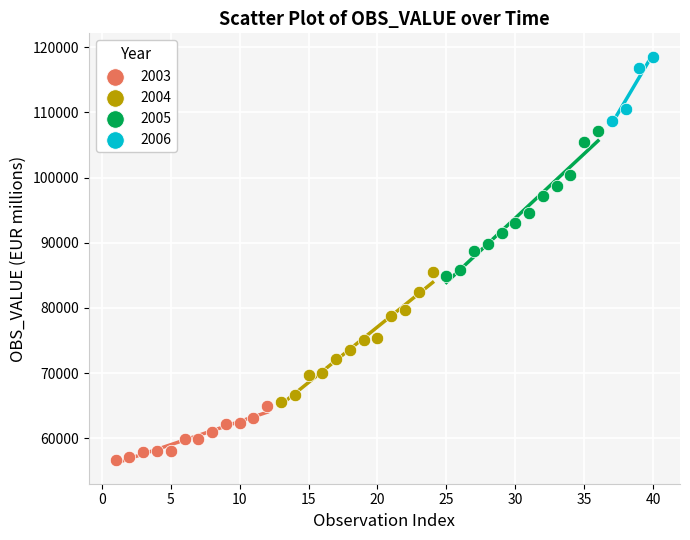

Which series has the largest Y range (max minus min)?

2005